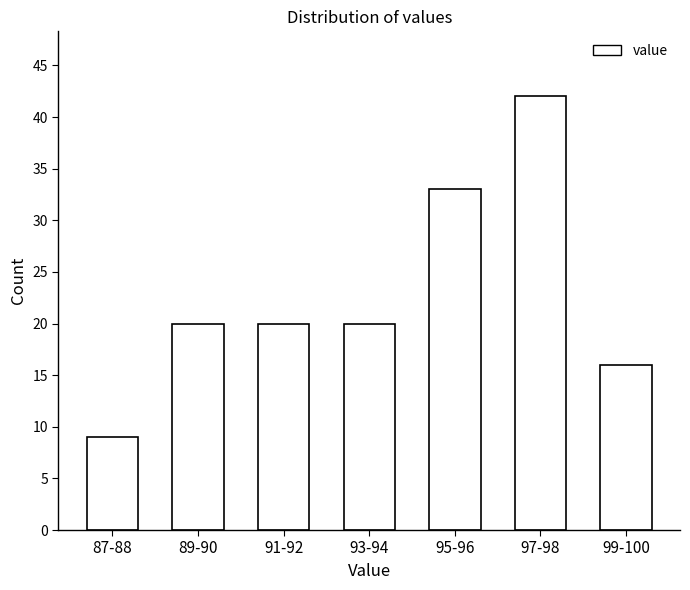

Reading left to right, transcribe all the data shown in this chart.

87-88=9	89-90=20	91-92=20	93-94=20	95-96=33	97-98=42	99-100=16